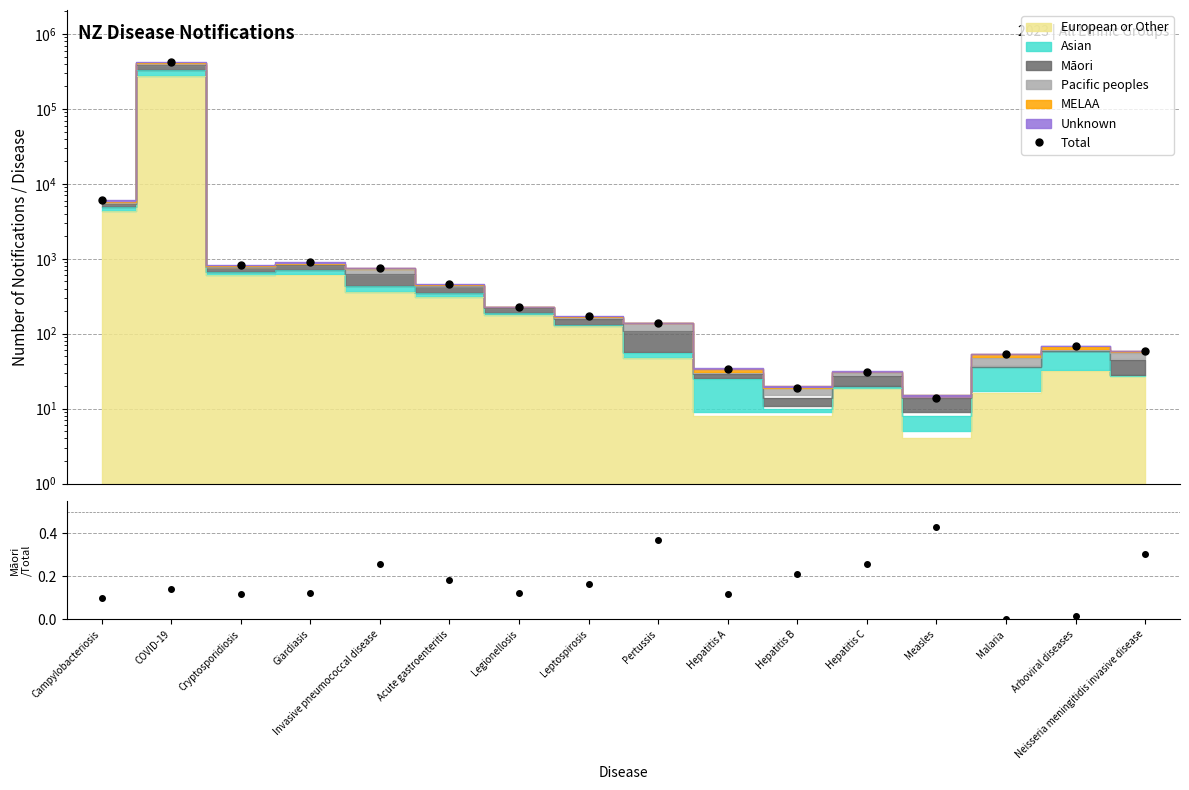

Reading right to left, transcribe all the data shown in this chart.

Total: Neisseria meningitidis invasive disease=59.0	Arboviral diseases=68.0	Malaria=54.0	Measles=14.0	Hepatitis C=31.0	Hepatitis B=19.0	Hepatitis A=34.0	Pertussis=141.0	Leptospirosis=170.0	Legionellosis=229.0	Acute gastroenteritis=461.0	Invasive pneumococcal disease=757.0	Giardiasis=897.0	Cryptosporidiosis=831.0	COVID-19=418761.0	Campylobacteriosis=6089.0
Māori/Total: Neisseria meningitidis invasive disease=0.3	Arboviral diseases=0.0	Malaria=0.0	Measles=0.4	Hepatitis C=0.3	Hepatitis B=0.2	Hepatitis A=0.1	Pertussis=0.4	Leptospirosis=0.2	Legionellosis=0.1	Acute gastroenteritis=0.2	Invasive pneumococcal disease=0.3	Giardiasis=0.1	Cryptosporidiosis=0.1	COVID-19=0.1	Campylobacteriosis=0.1